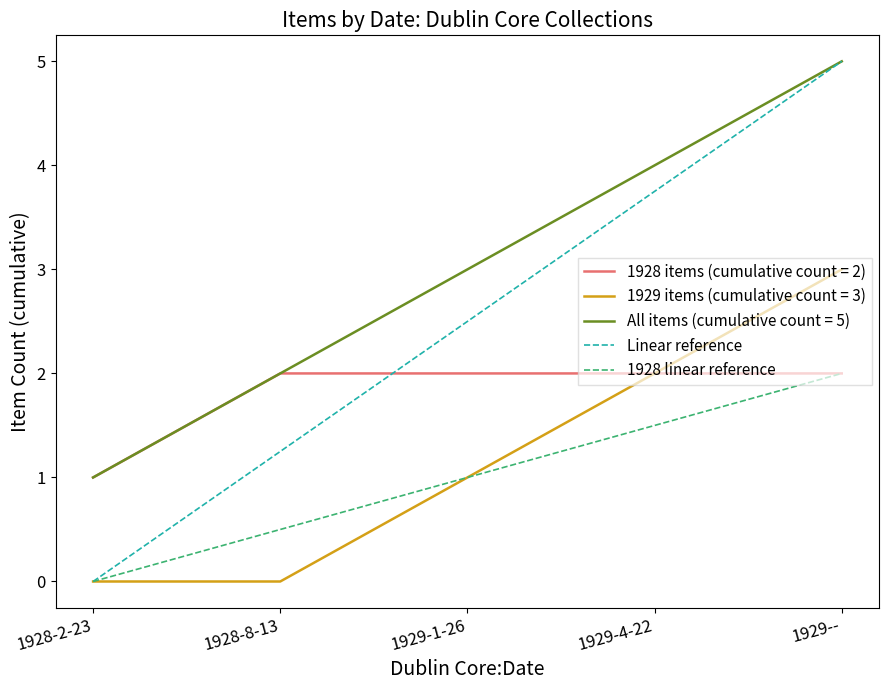

Which series has the largest range (max minus min)?

Linear reference